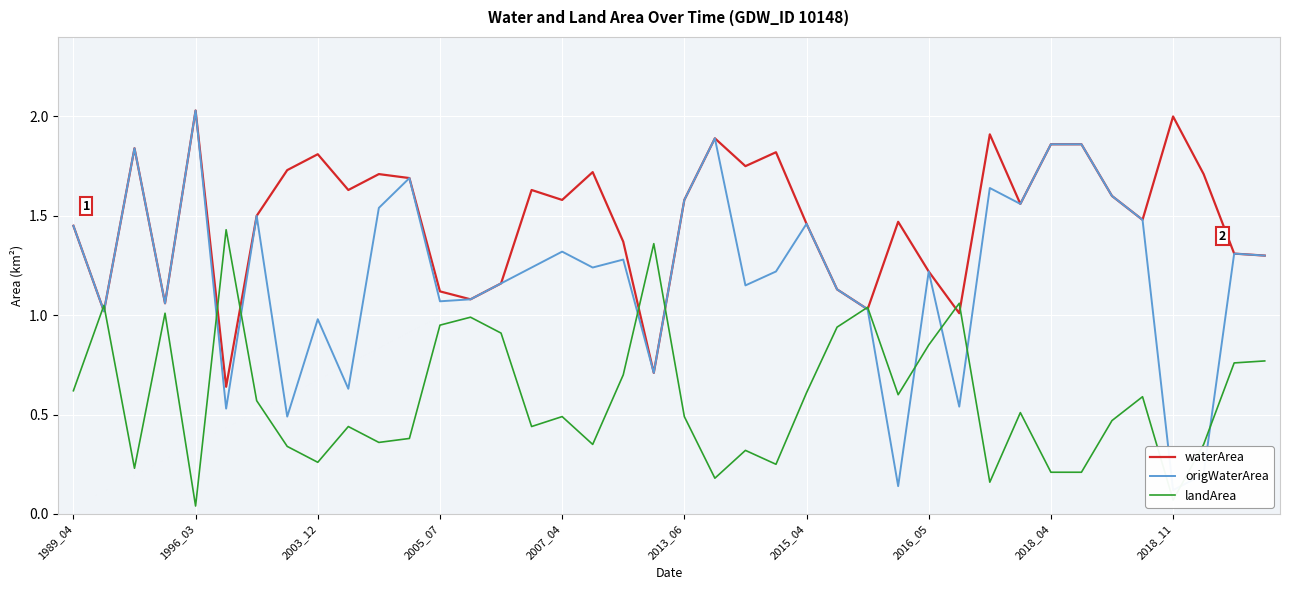

Is it true that landArea equals 0.8 at 2007_04?

False